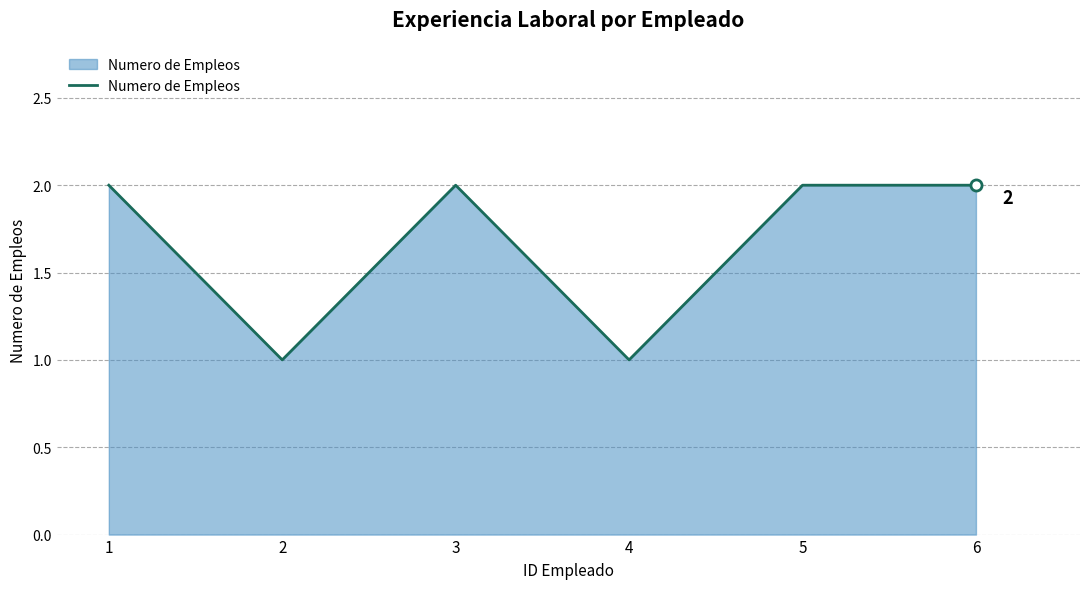

What is the ratio of the value at 1 to the value at 2?

2.0